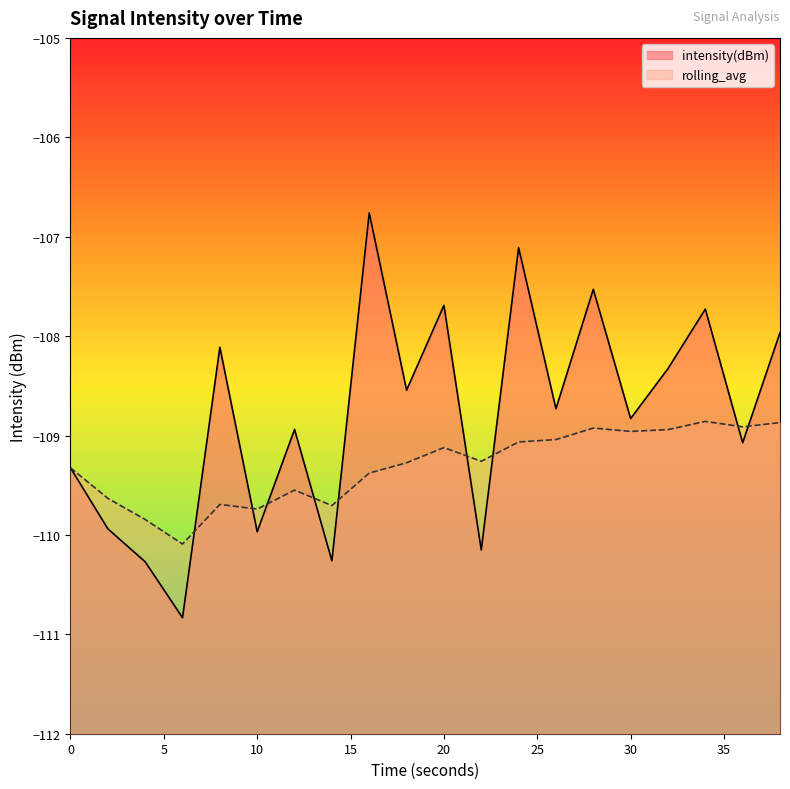

True or false: intensity(dBm) and rolling_avg cross at least once.

True